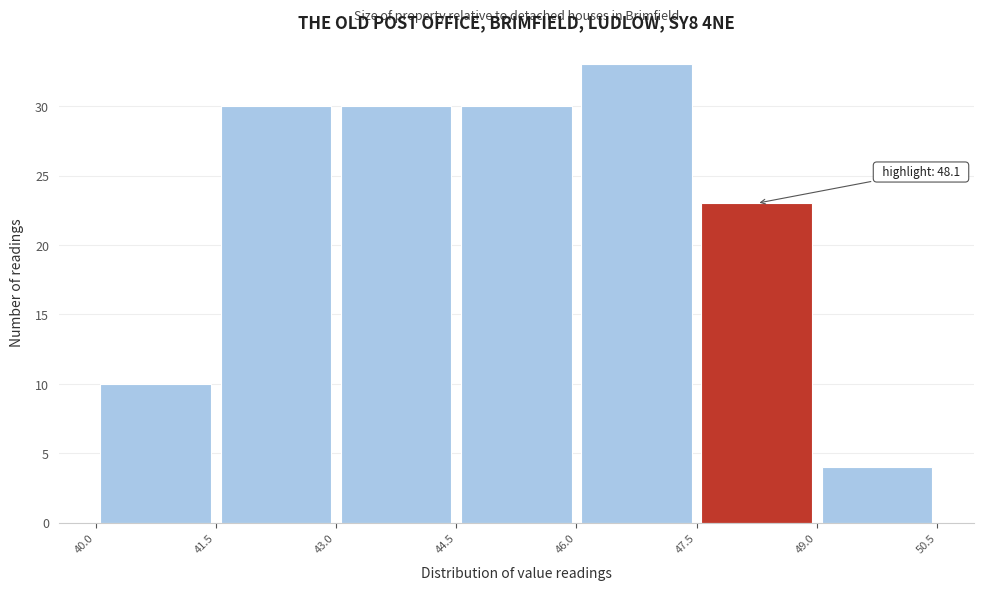

Which range on the x-axis has the tallest bar?

46.0 to 47.5